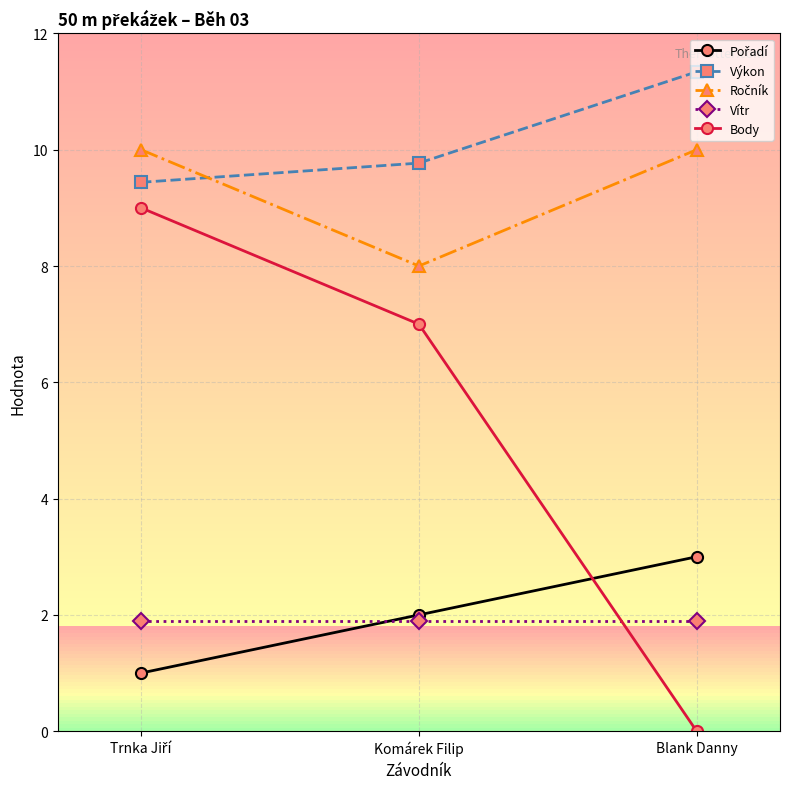

At how many categories does at least one series exceed 1?

3